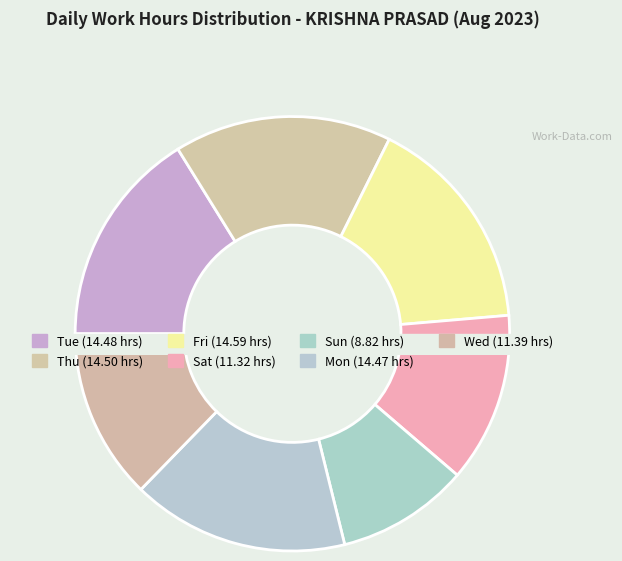

Is there any slice that represents more than half of the pie?

No